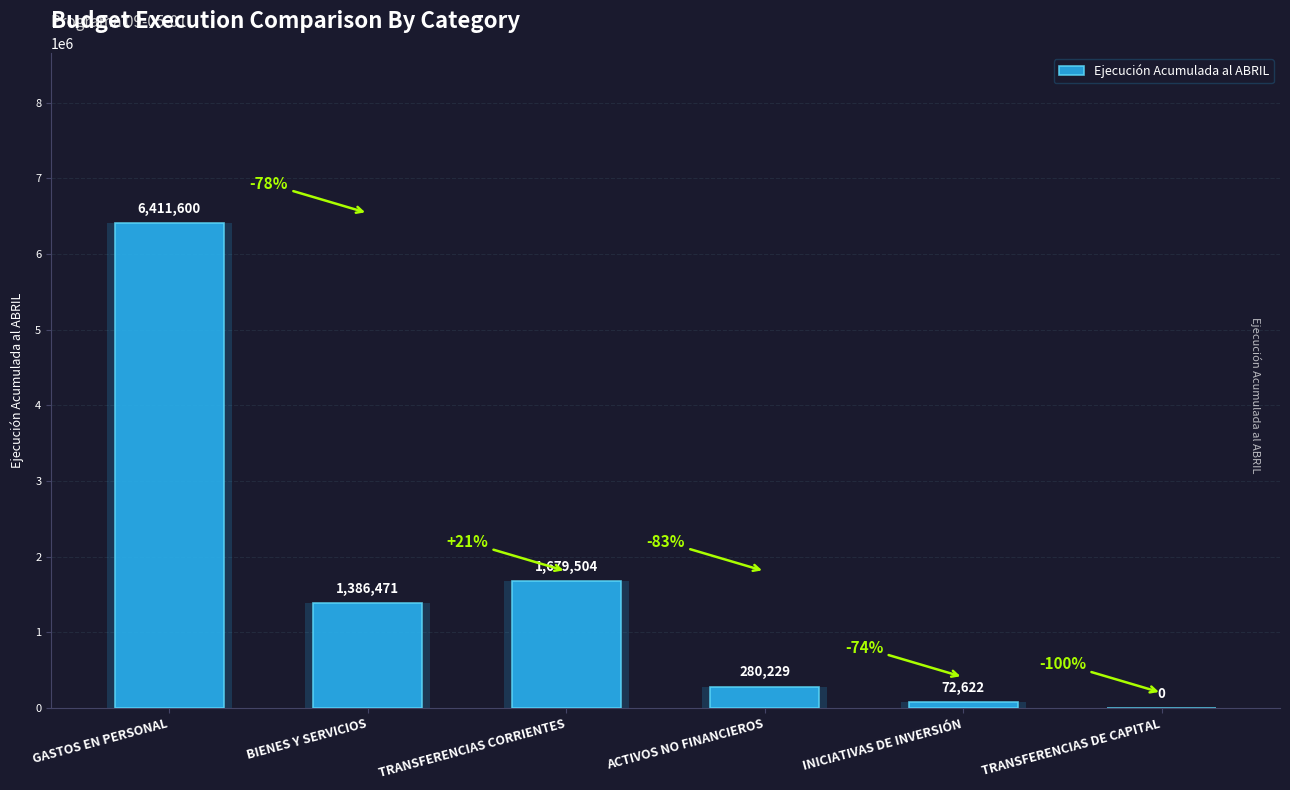

Rank the categories by value from lowest to highest.

TRANSFERENCIAS DE CAPITAL, INICIATIVAS DE INVERSIÓN, ACTIVOS NO FINANCIEROS, BIENES Y SERVICIOS, TRANSFERENCIAS CORRIENTES, GASTOS EN PERSONAL